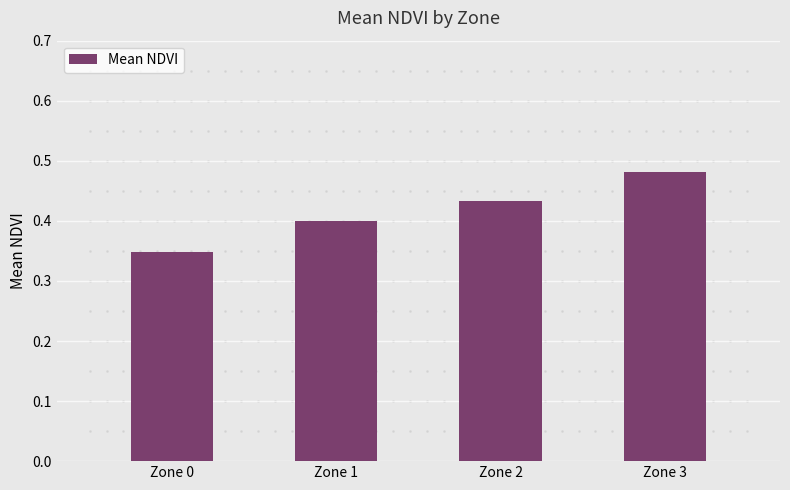

How many bars are there in total?

4